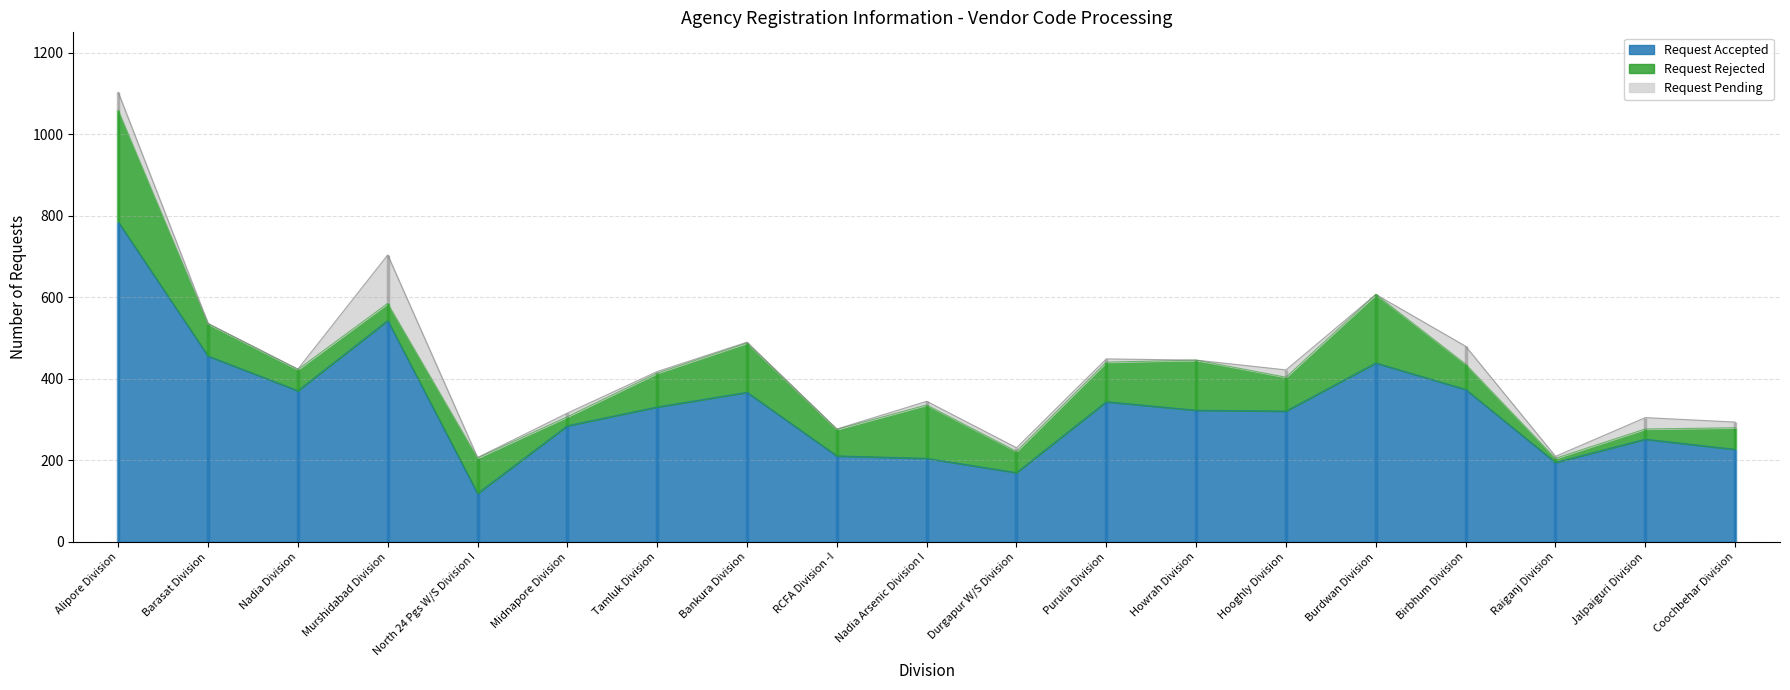

What is the lowest value of the Request Accepted series?

119